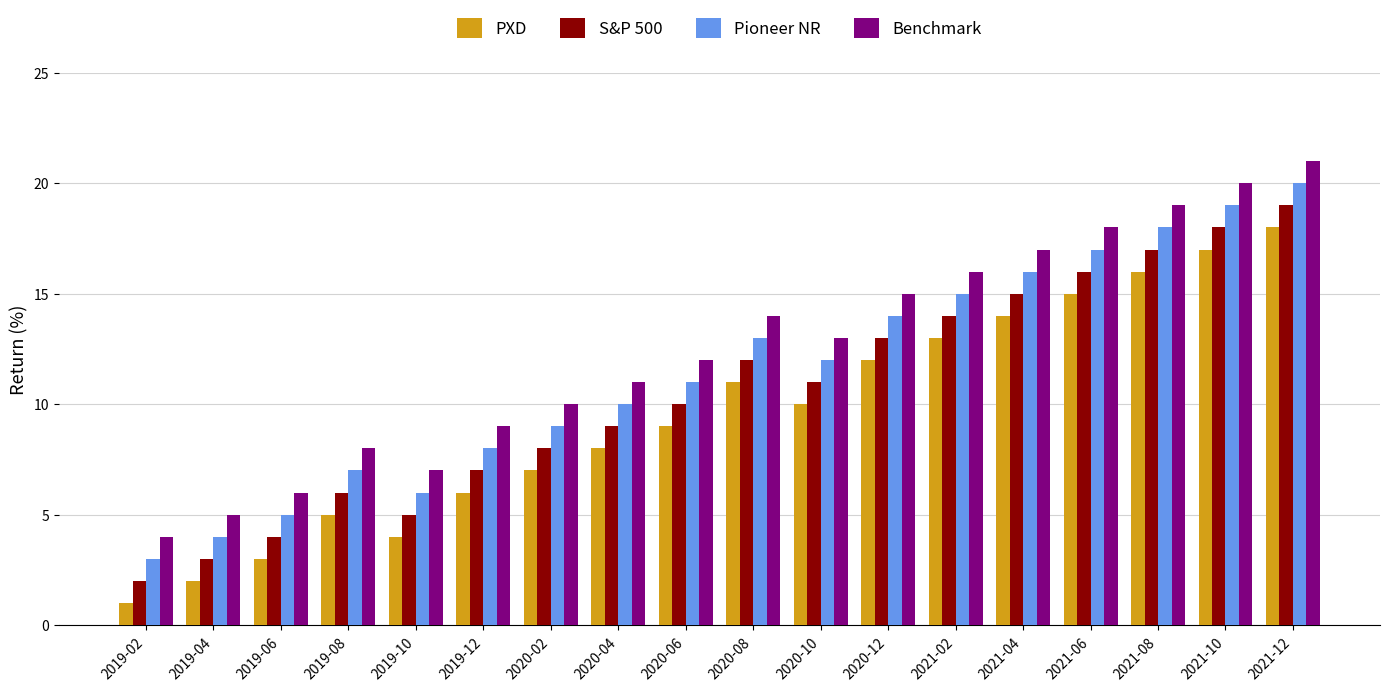

What is the sum of the S&P 500 values at 2020-10 and 2021-02?

25